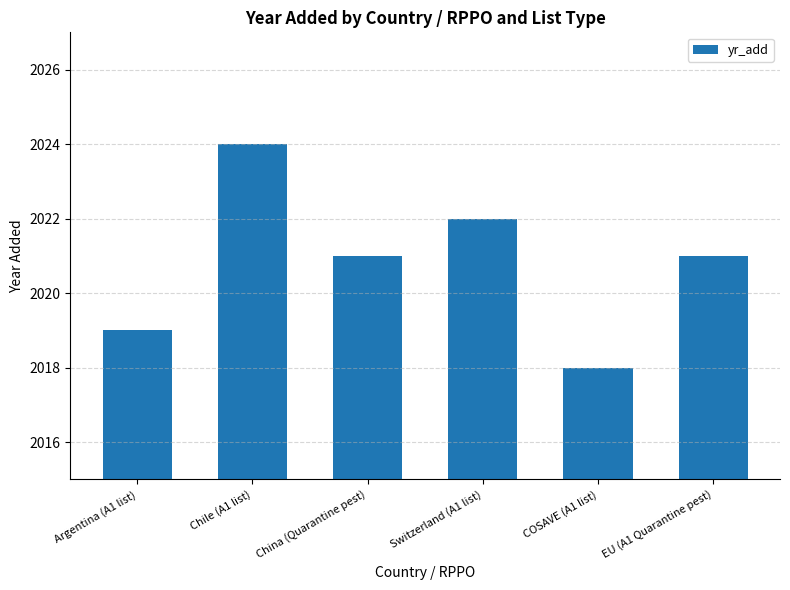

Count the number of categories in the chart.

6